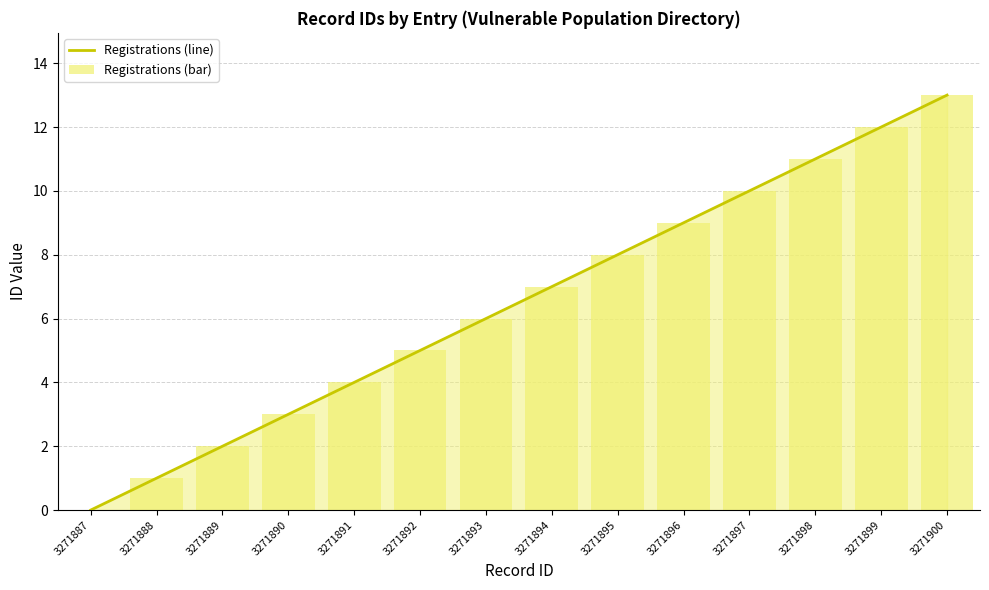

What is the difference between the maximum and minimum values in the Registrations (line) series?

13